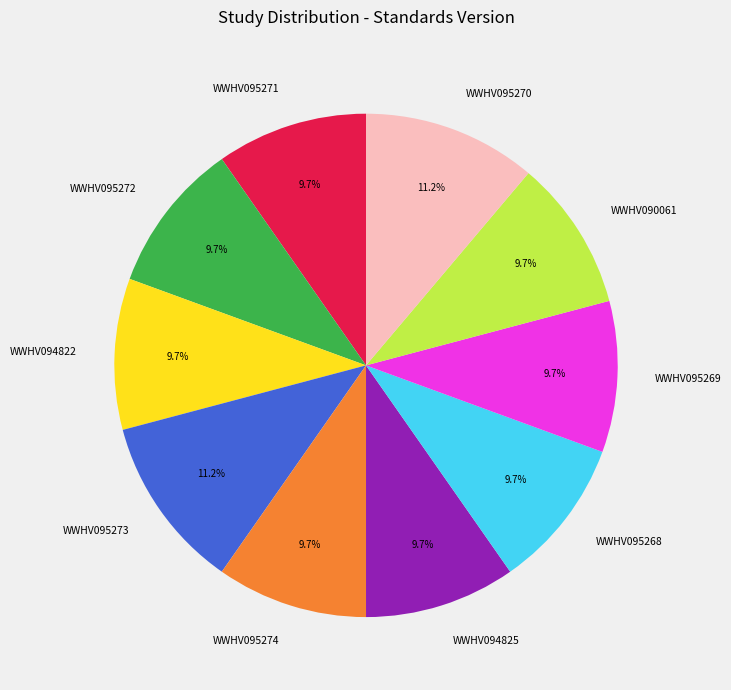

How many slices are in this pie chart?

10